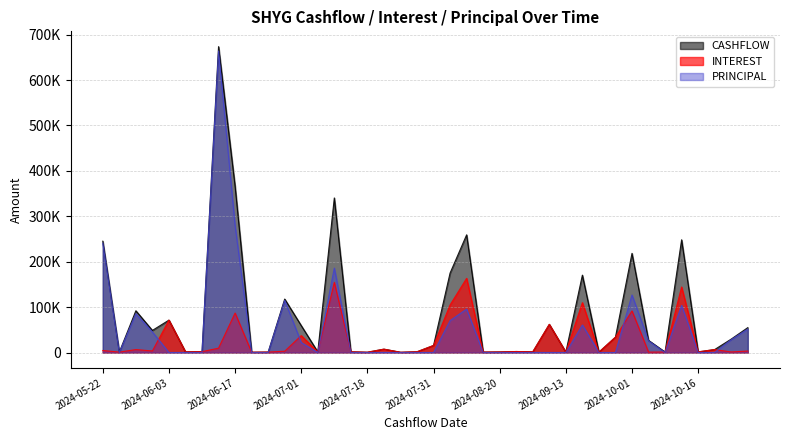

What is the difference between the second highest and second lowest values in the PRINCIPAL series?

279254.7